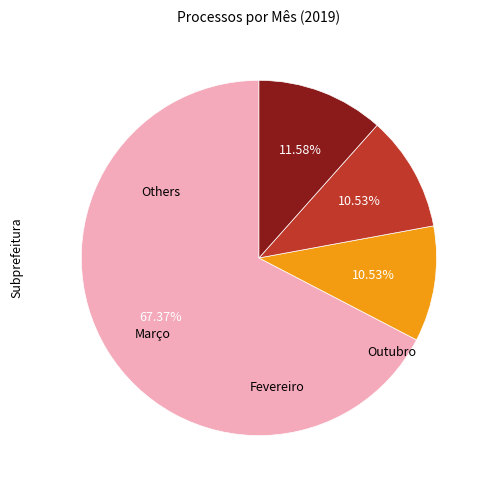

Is there any slice that represents more than half of the pie?

Yes